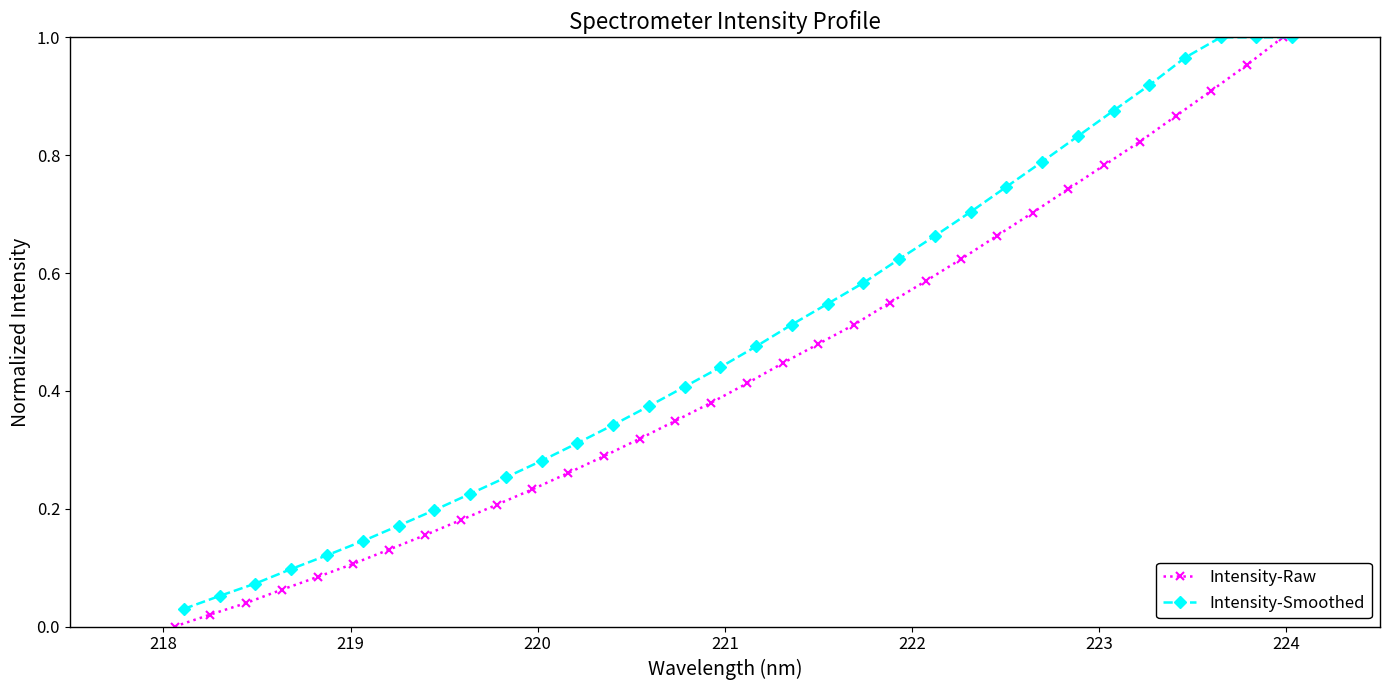

True or false: Intensity-Raw has more than 2 points higher than both neighbors.

False